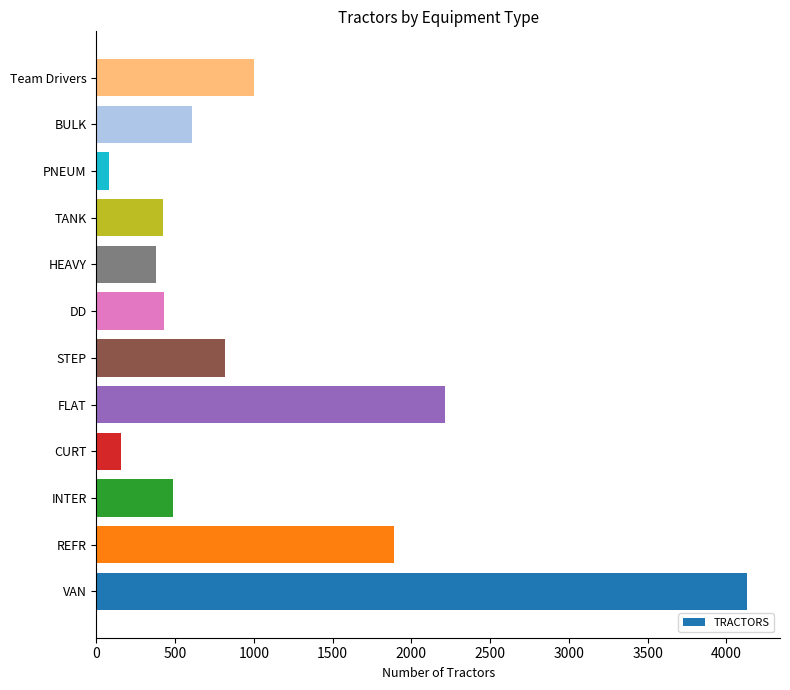

How many series are shown in this chart?

1